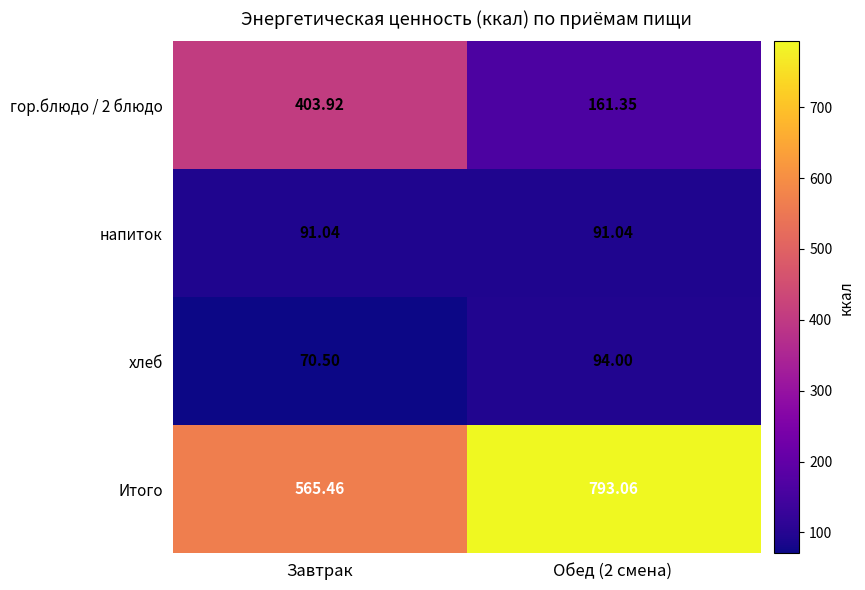

At Завтрак, list the series in order from largest to smallest.

Итого, гор.блюдо / 2 блюдо, напиток, хлеб